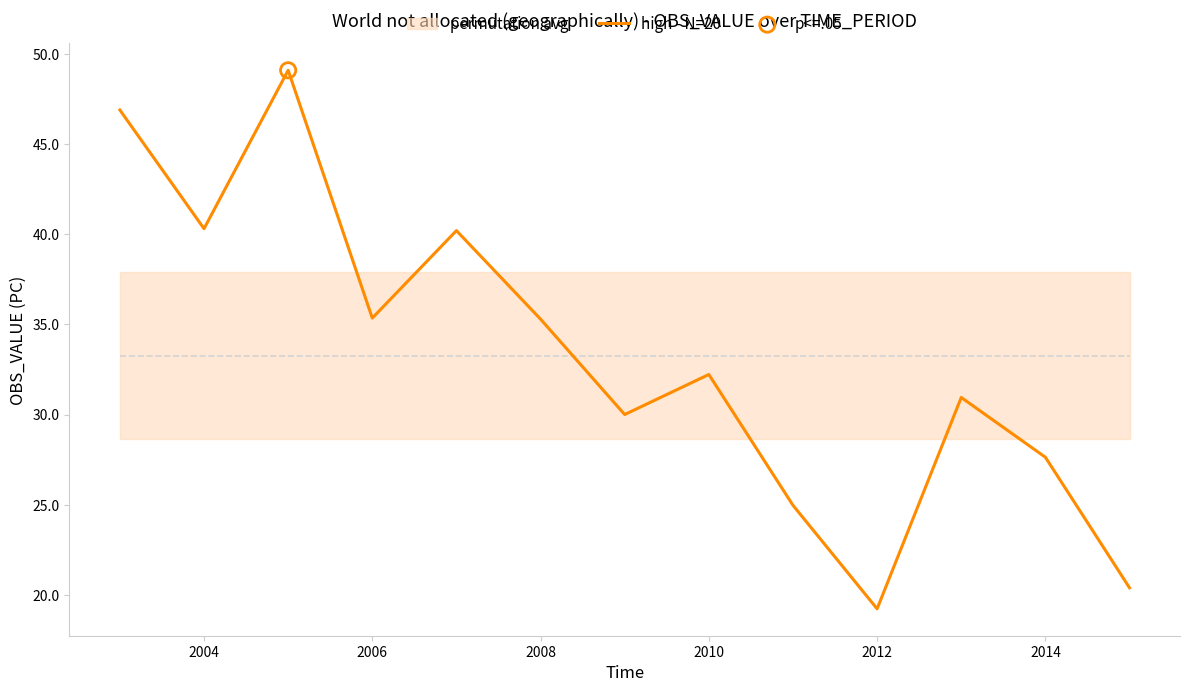

Is it true that high - N=20 equals 14.2 at 2004?

False